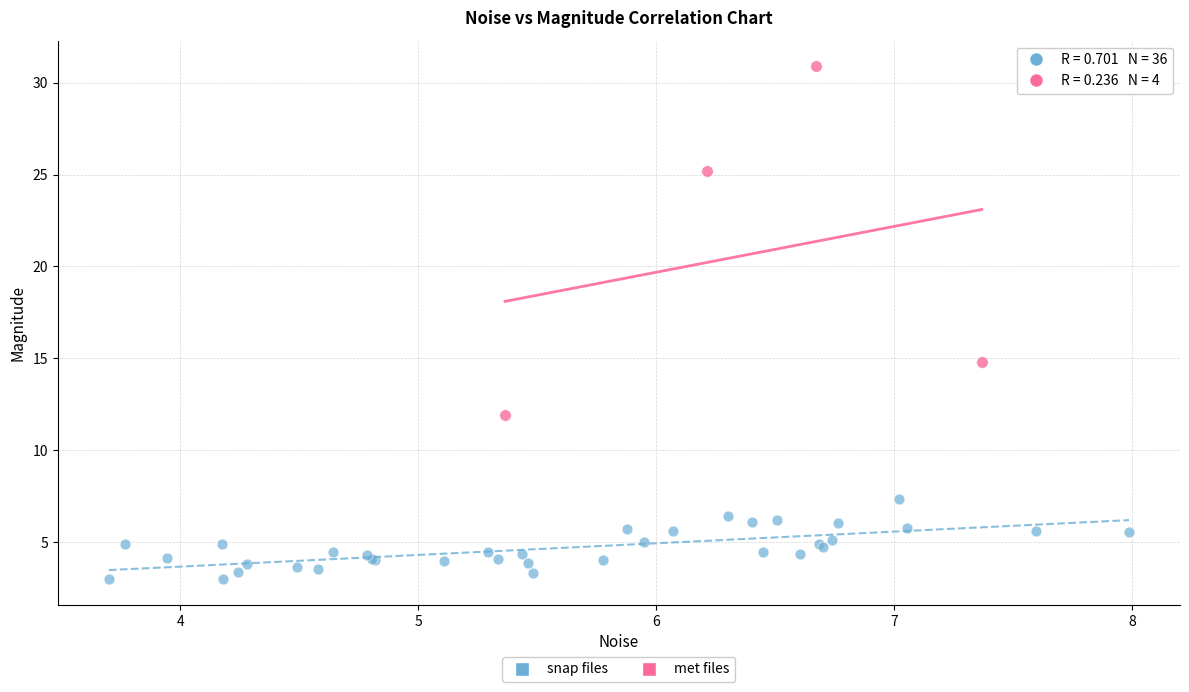

Which series has the widest spread of Y values?

met files